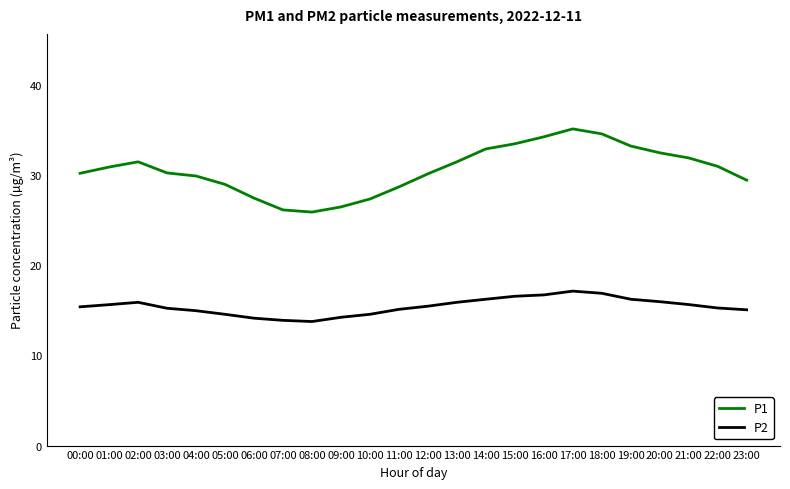

Which series has the widest spread of values?

P1